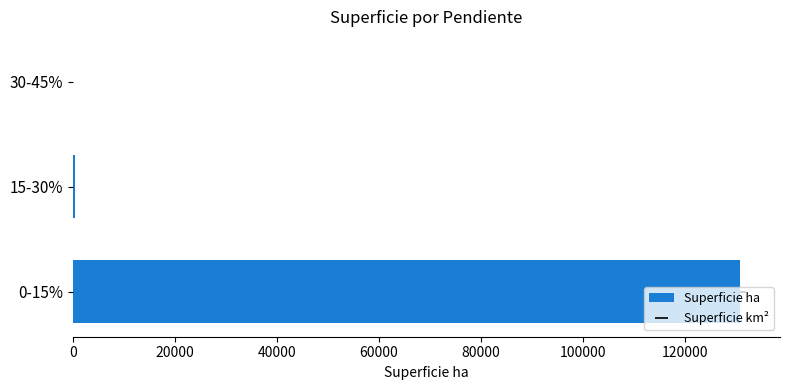

The chart shows a value of 181.4 at 15-30%. True or false?

False